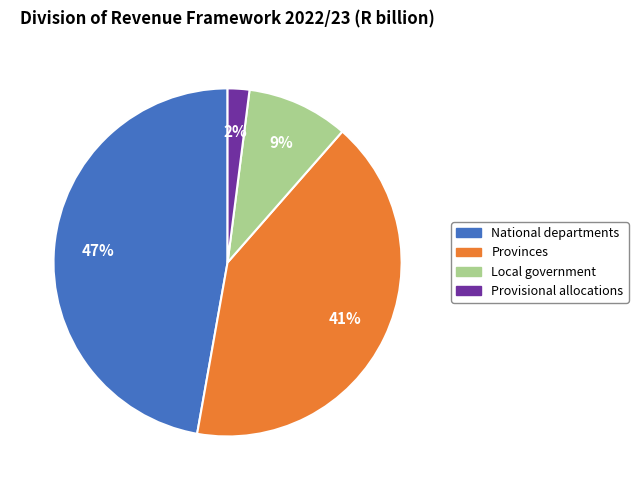

To the nearest percent, what is the average slice percentage?

25%